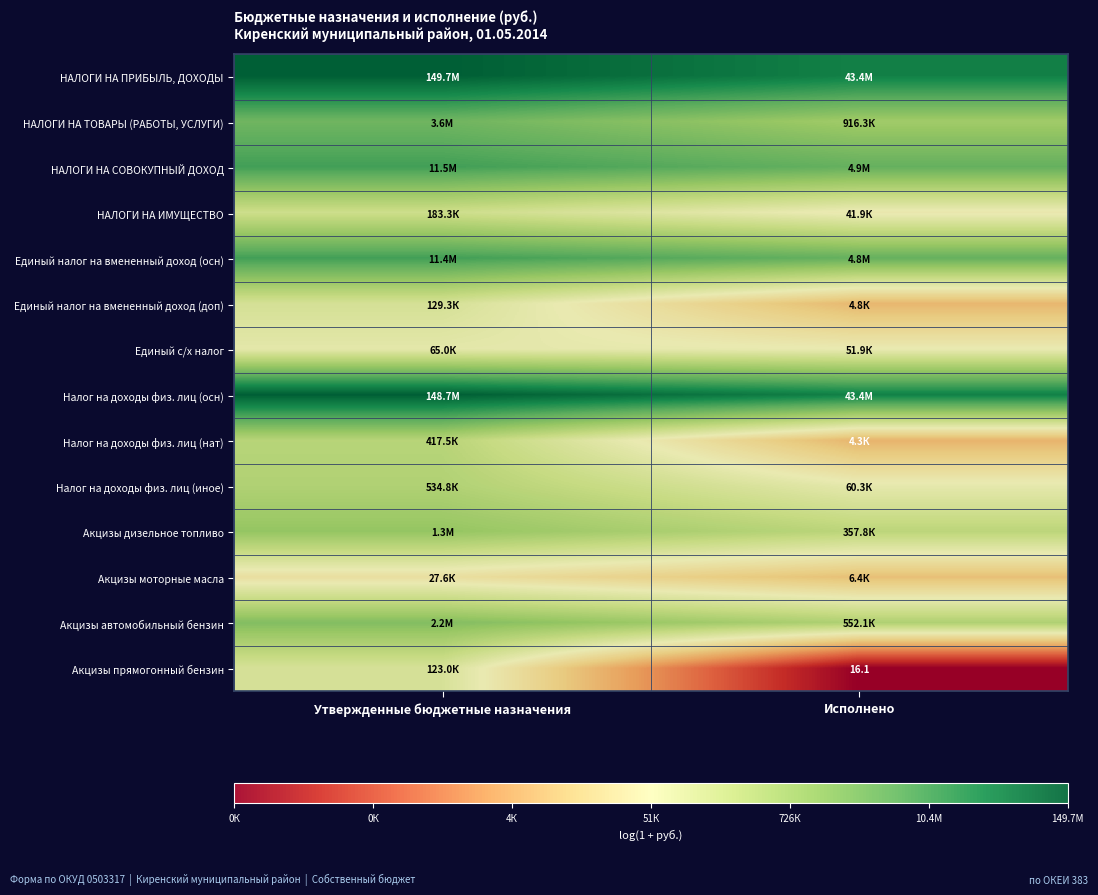

How many data points in Единый с/х налог are above 11?

1